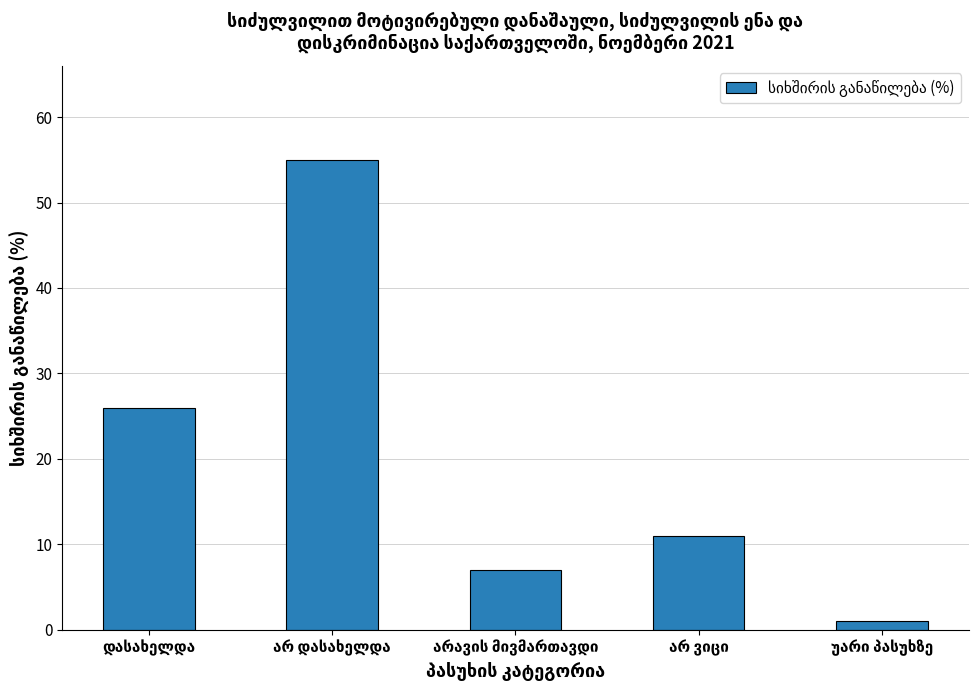

What is the maximum value shown in the chart?

55